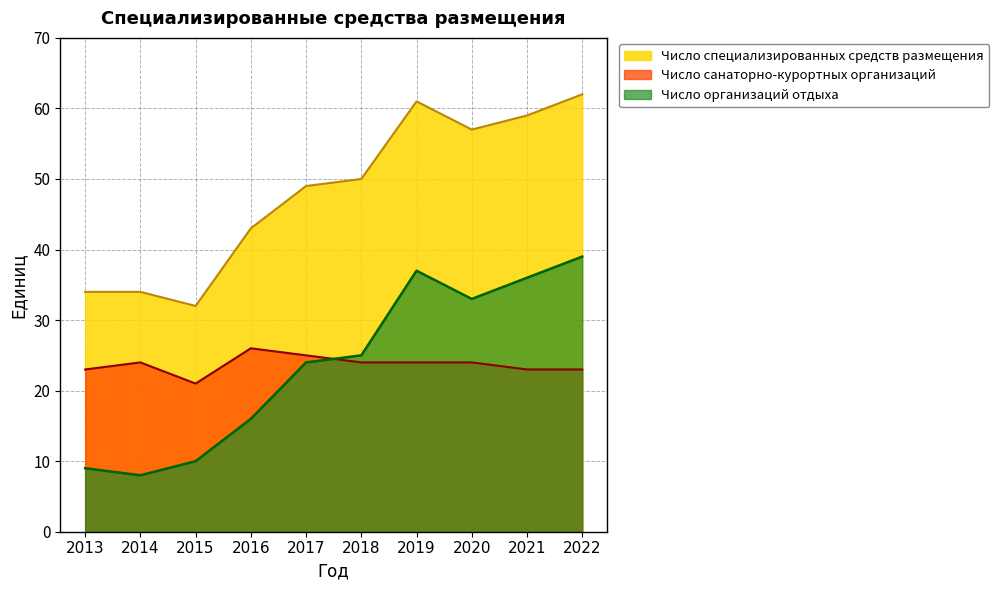

What is the value of the Число санаторно-курортных организаций point at the 8th from the left?

24